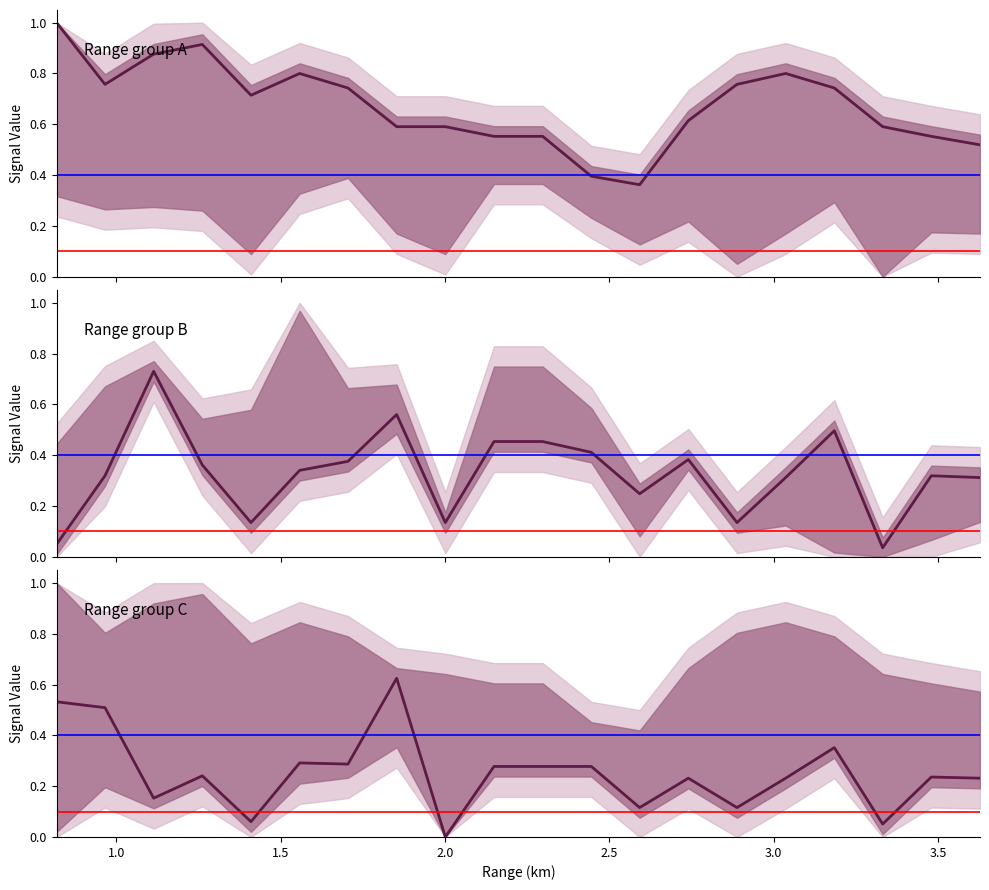

What is the label of the 8th point from the left?

1.853